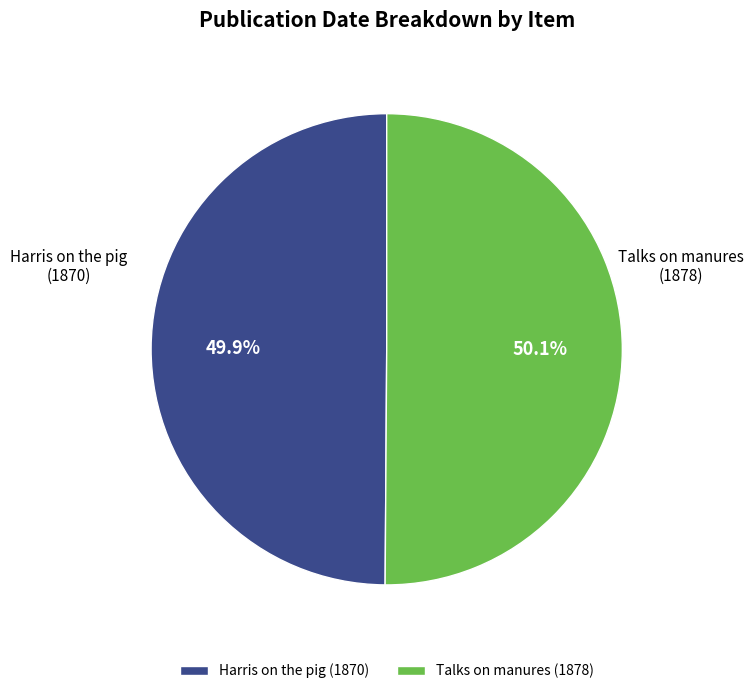

Is there a majority slice in this chart?

Yes